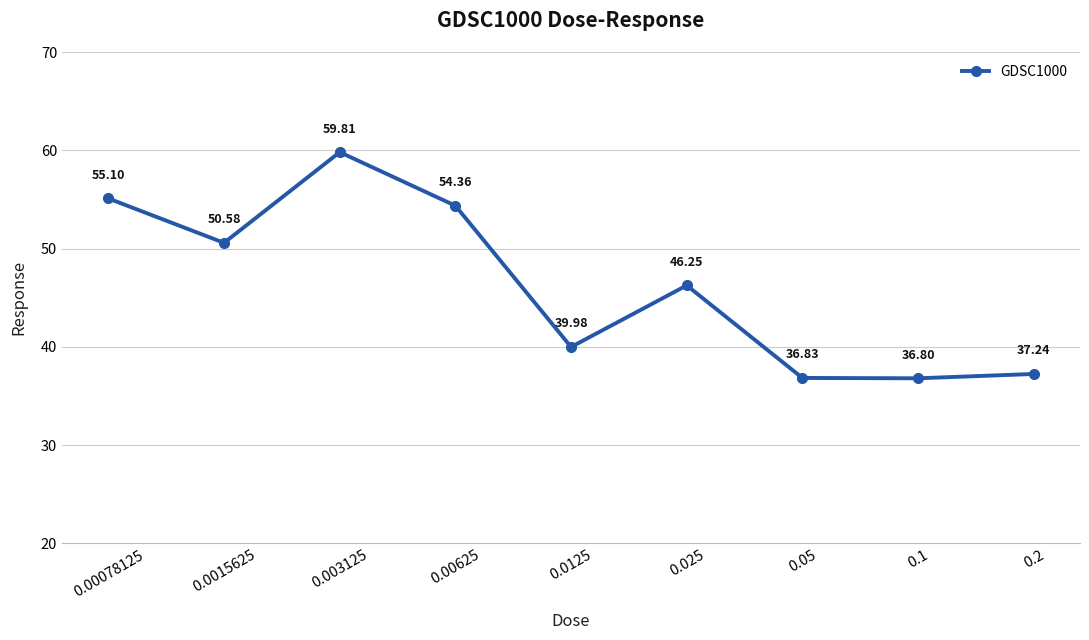

How many values are below 46?

4